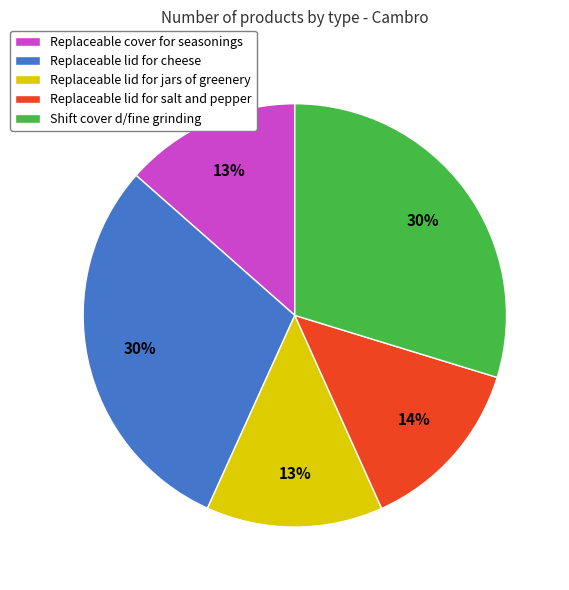

Does any single category account for the majority?

No